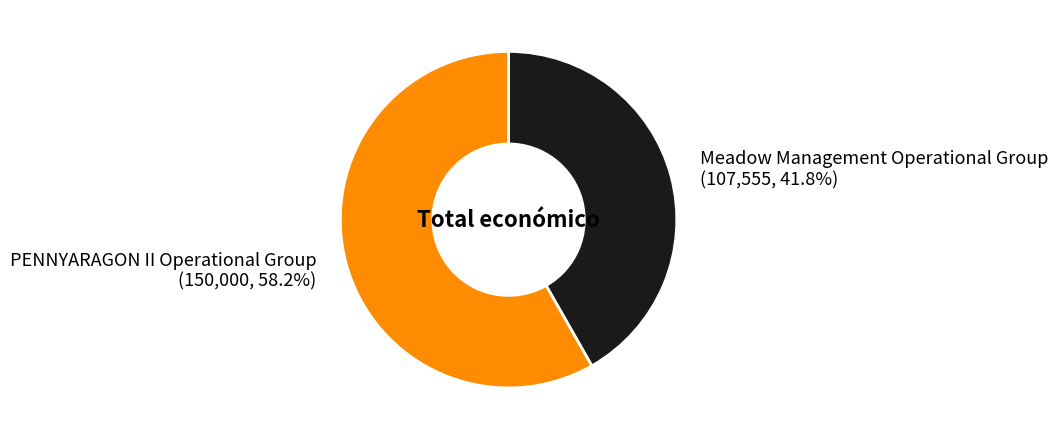

Is it true that Meadow Management Operational Group is 51% of the pie?

False